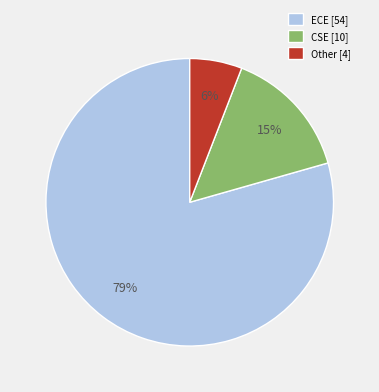

What percentage is the CSE slice, to the nearest percent?

15%